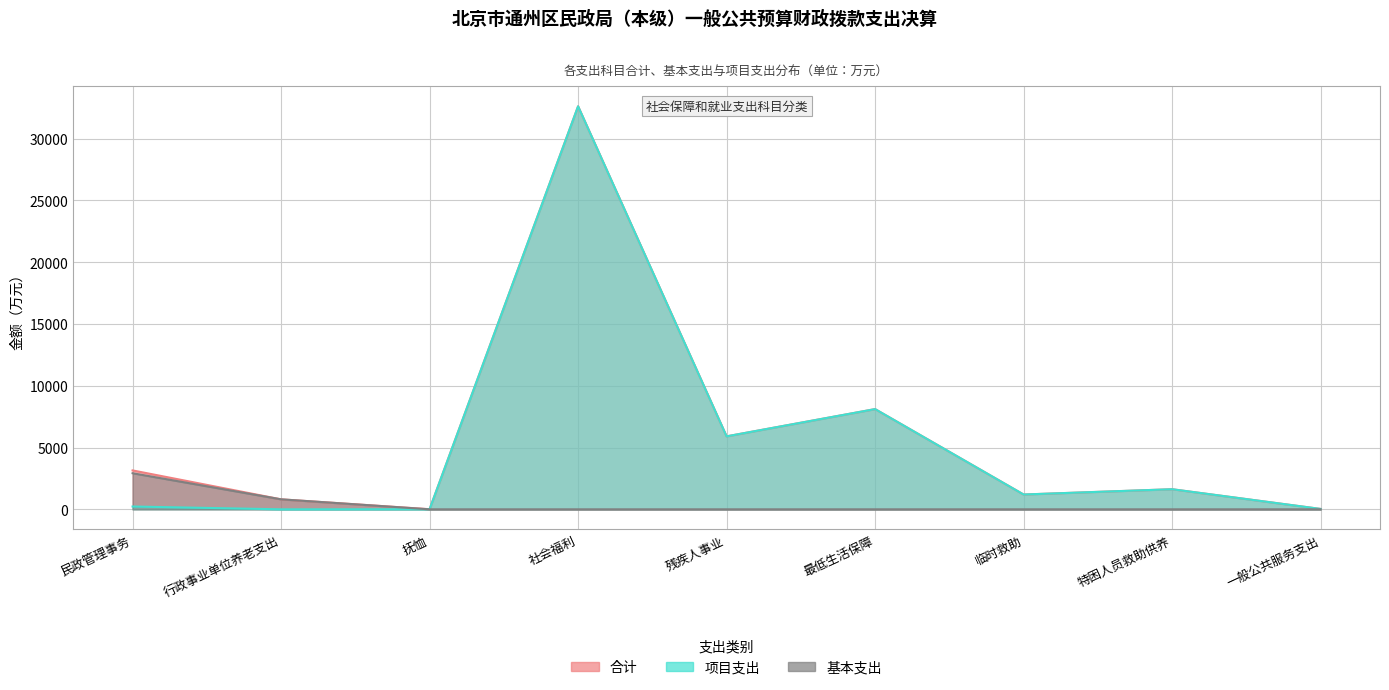

How many lines are shown in the chart?

3